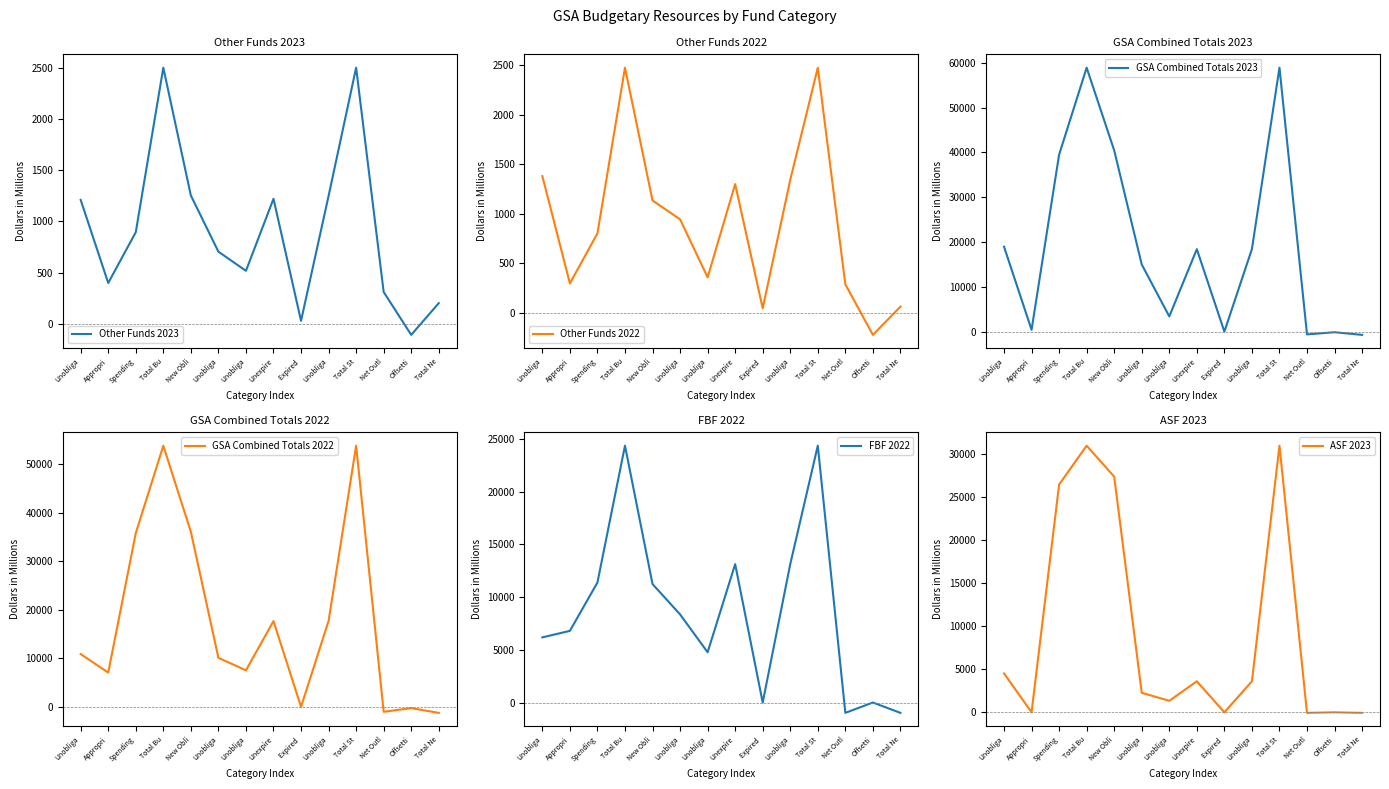

How many lines are shown in the chart?

6